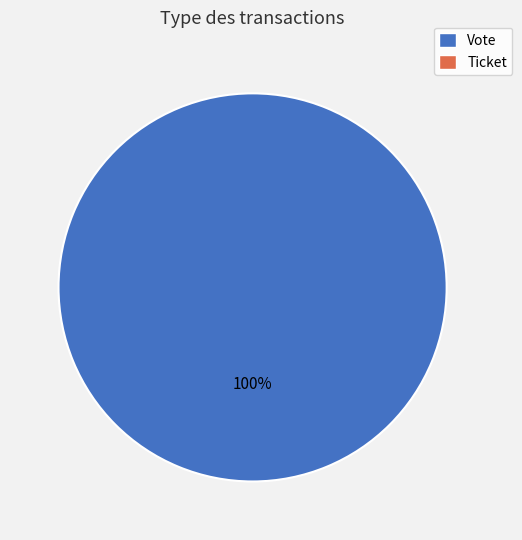

Is there a majority slice in this chart?

Yes